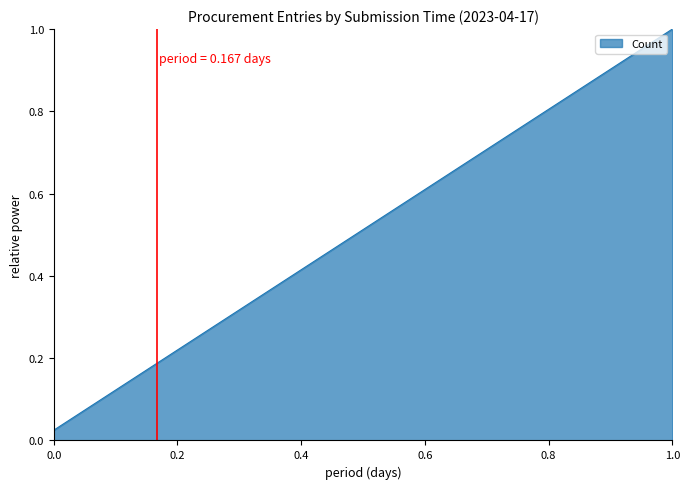

Does the chart display data point markers on the line(s)?

No